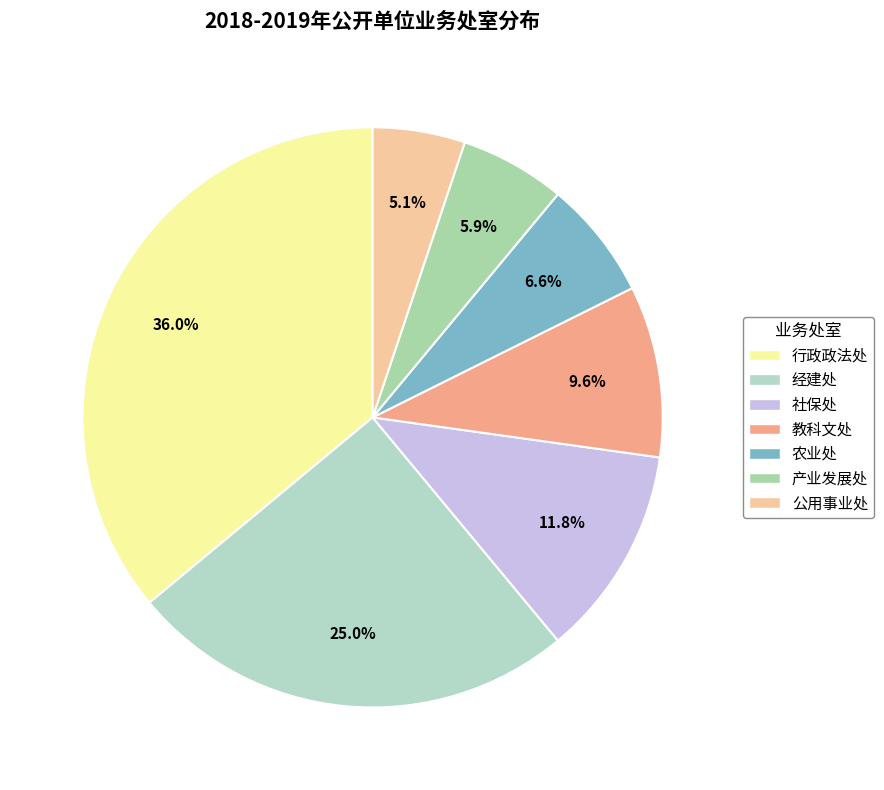

What percentage do 行政政法处 and 社保处 together represent?

47.8%